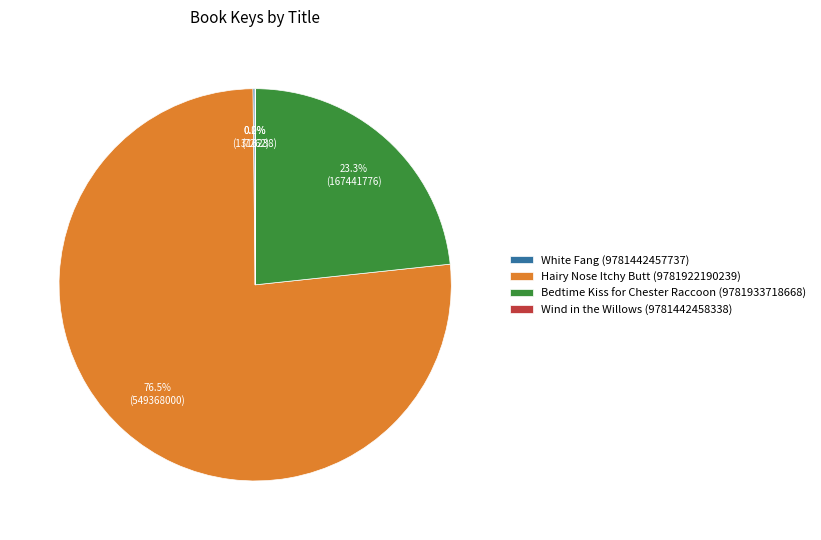

What is the largest slice in the pie chart?

Hairy Nose Itchy Butt (9781922190239)